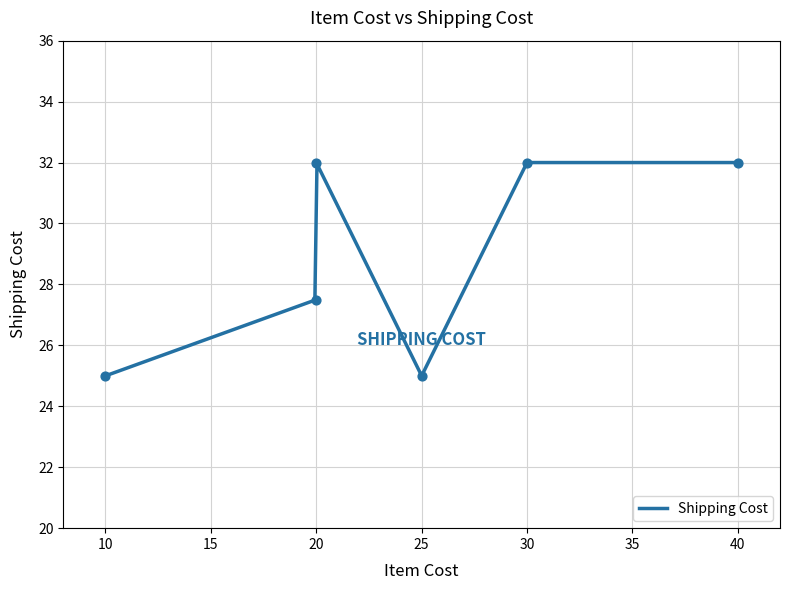

Approximately how many times larger is the value at 10 compared to 30?

0.8